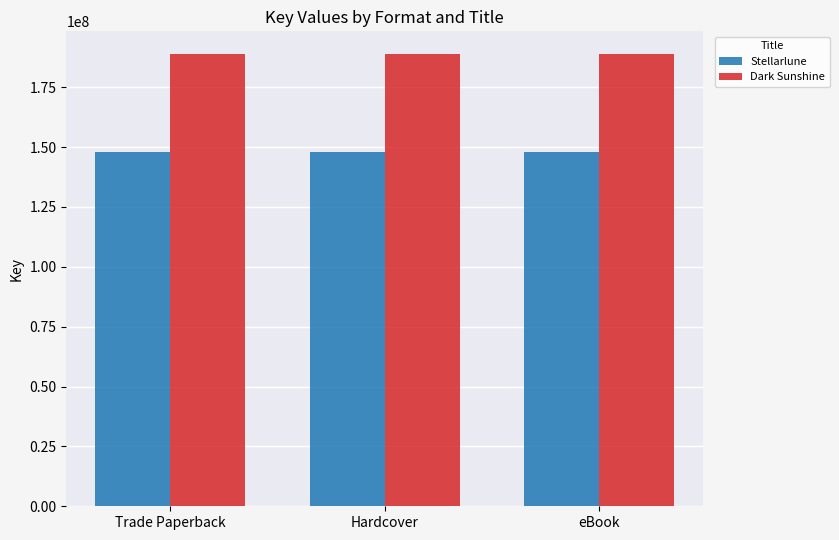

How many bars are there in total?

6